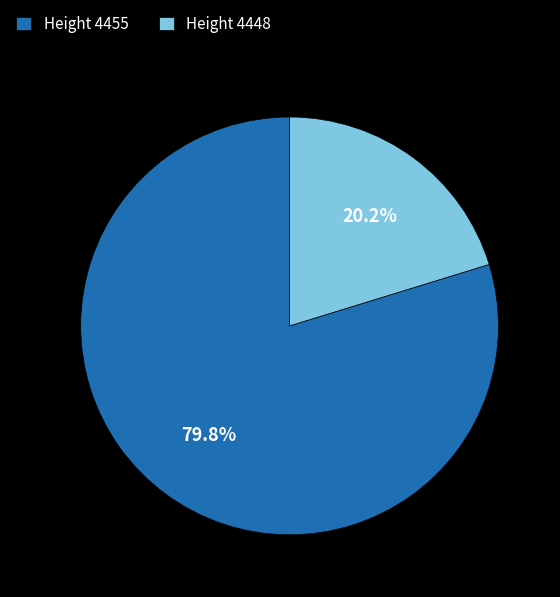

Rank the categories by value from highest to lowest.

Height 4455, Height 4448